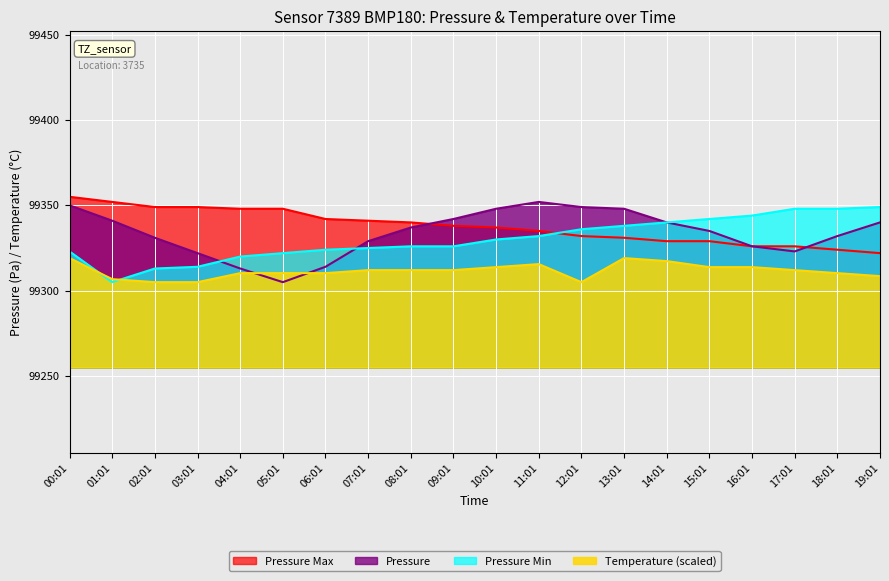

Where is Pressure nearest to the value 99328?

07:01